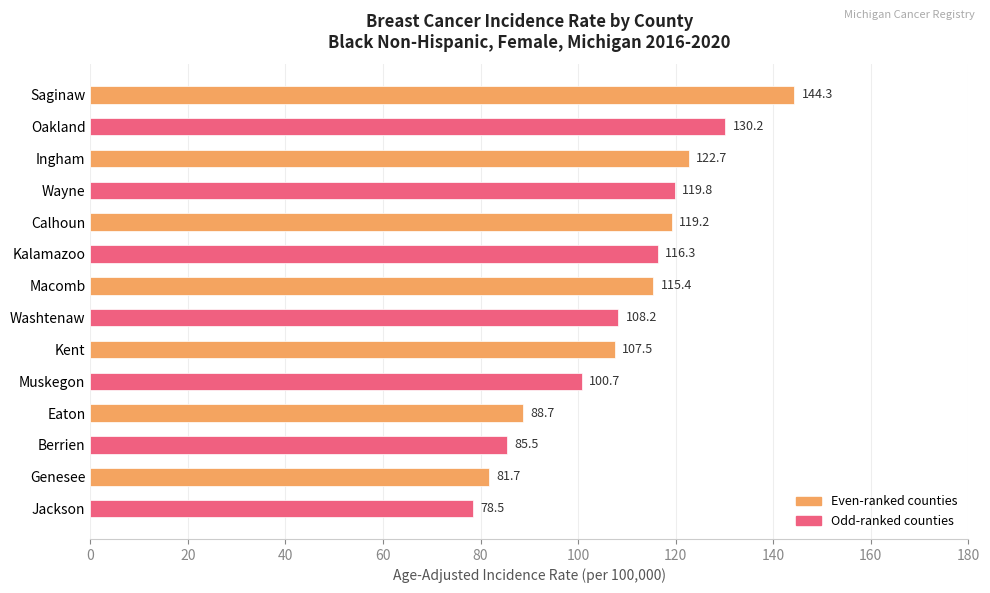

What is the value of the 10th bar from the top?

100.7